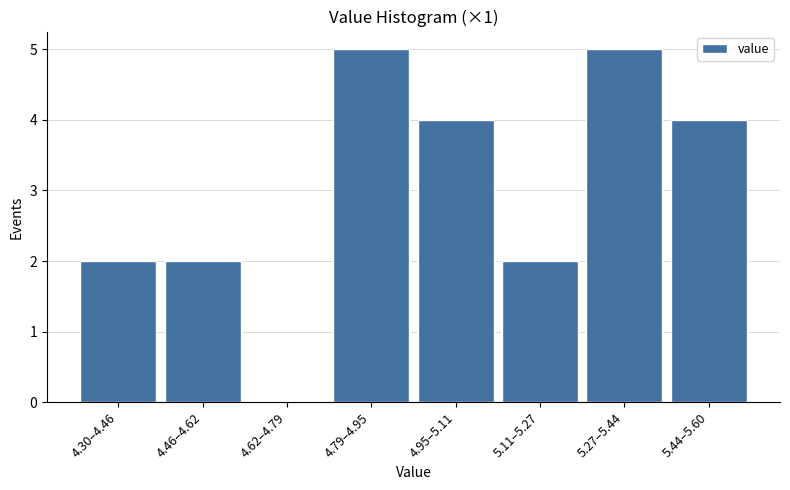

Reading left to right, what are all the values shown in this chart?

4.30–4.46=2	4.46–4.62=2	4.62–4.79=0	4.79–4.95=5	4.95–5.11=4	5.11–5.27=2	5.27–5.44=5	5.44–5.60=4